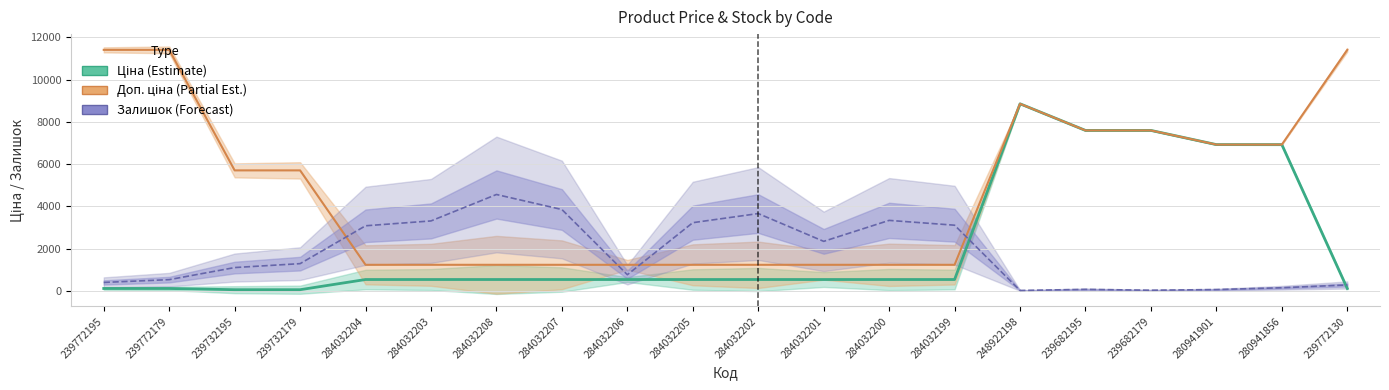

What is the spread (max minus min) of values at 284032206?

696.4